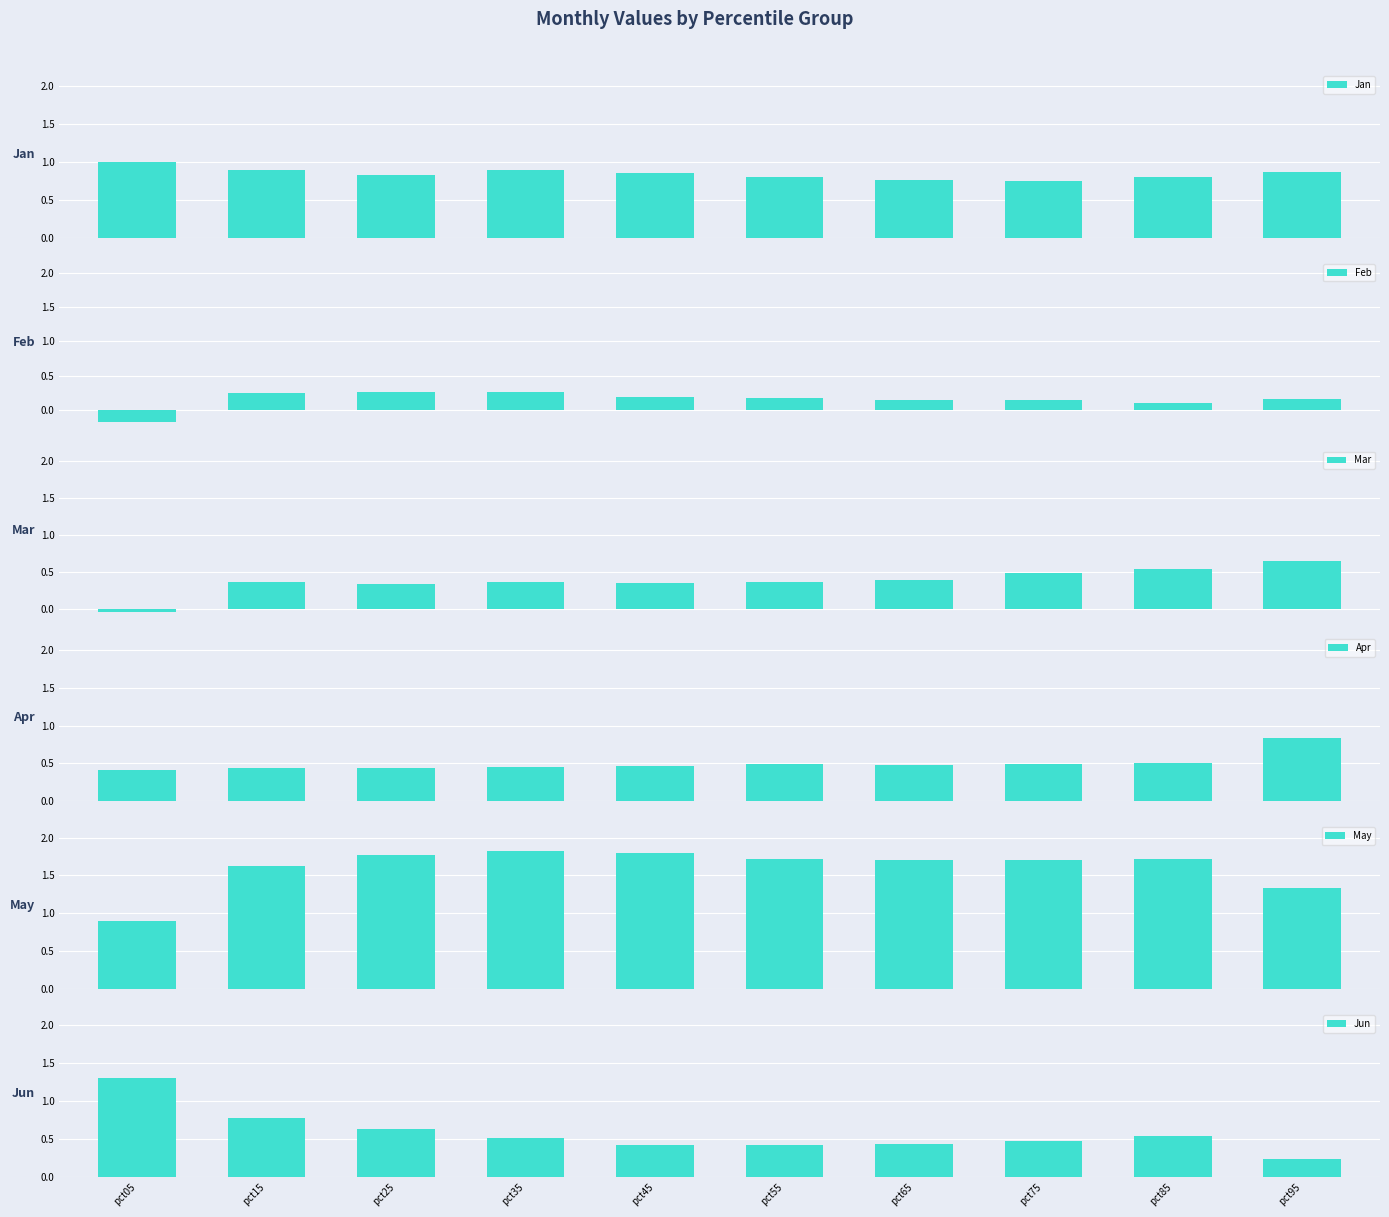

Reading left to right, list all the values displayed in this chart.

Jan: pct05=1.0	pct15=0.9	pct25=0.8	pct35=0.9	pct45=0.8	pct55=0.8	pct65=0.8	pct75=0.7	pct85=0.8	pct95=0.9
Feb: pct05=-0.2	pct15=0.3	pct25=0.3	pct35=0.3	pct45=0.2	pct55=0.2	pct65=0.2	pct75=0.1	pct85=0.1	pct95=0.2
Mar: pct05=-0.1	pct15=0.4	pct25=0.3	pct35=0.4	pct45=0.3	pct55=0.4	pct65=0.4	pct75=0.5	pct85=0.5	pct95=0.6
Apr: pct05=0.4	pct15=0.4	pct25=0.4	pct35=0.5	pct45=0.5	pct55=0.5	pct65=0.5	pct75=0.5	pct85=0.5	pct95=0.8
May: pct05=0.9	pct15=1.6	pct25=1.8	pct35=1.8	pct45=1.8	pct55=1.7	pct65=1.7	pct75=1.7	pct85=1.7	pct95=1.3
Jun: pct05=1.3	pct15=0.8	pct25=0.6	pct35=0.5	pct45=0.4	pct55=0.4	pct65=0.4	pct75=0.5	pct85=0.5	pct95=0.2